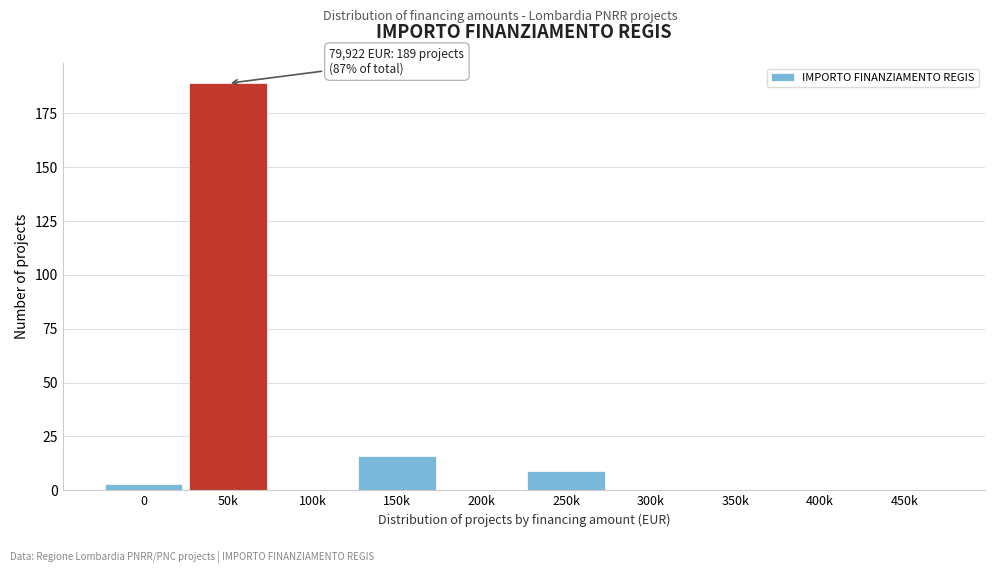

Reading right to left, transcribe all the data shown in this chart.

450k=0	400k=0	350k=0	300k=0	250k=9	200k=0	150k=16	100k=0	50k=189	0=3